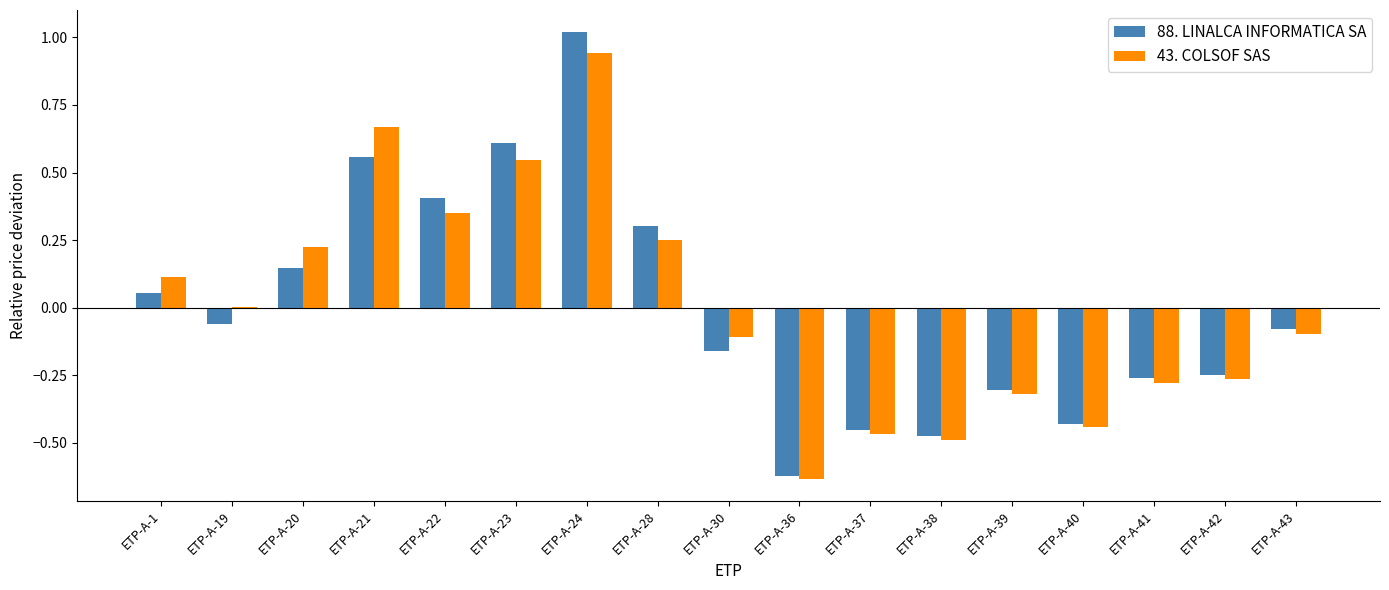

What is the total value across all series at ETP-A-20?

0.4